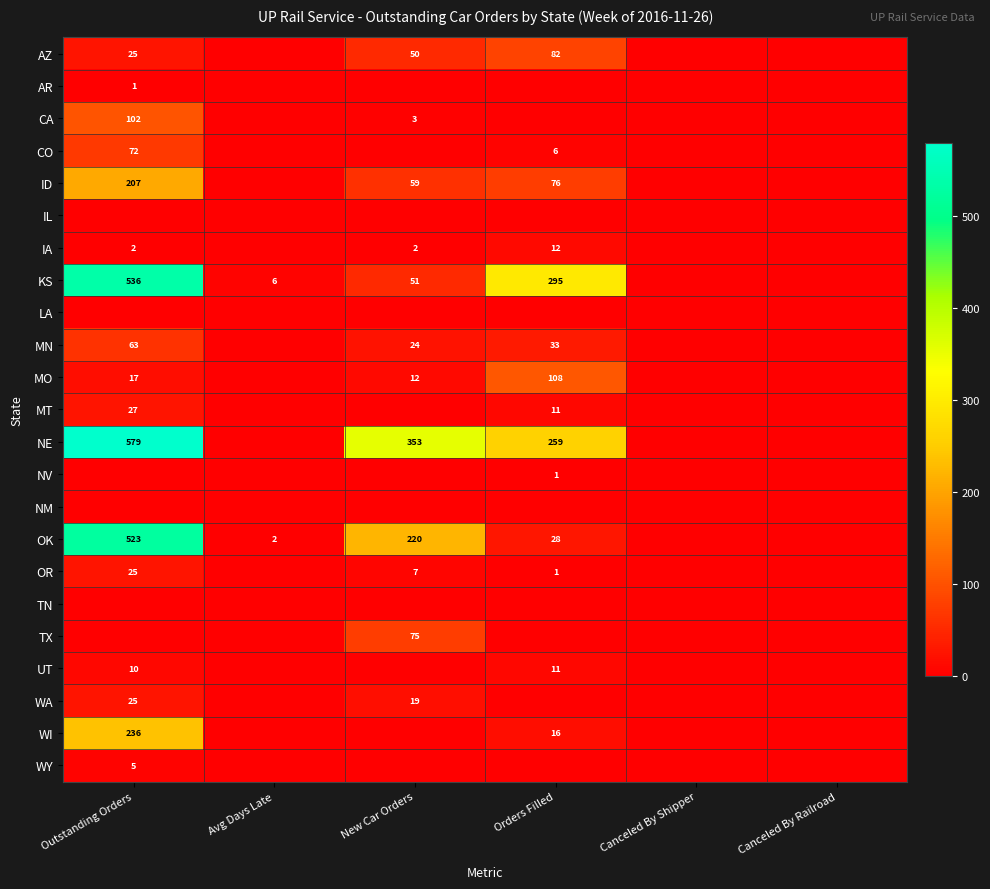

The AZ series shows 32 at New Car Orders. True or false?

False